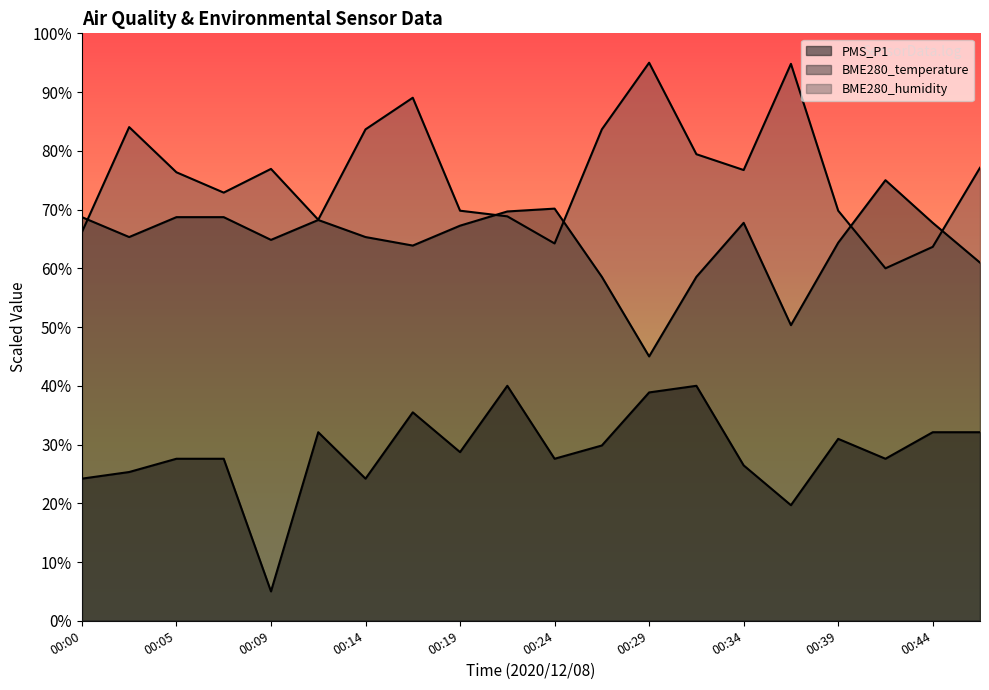

At which category is the sum across all series the highest?

00:17